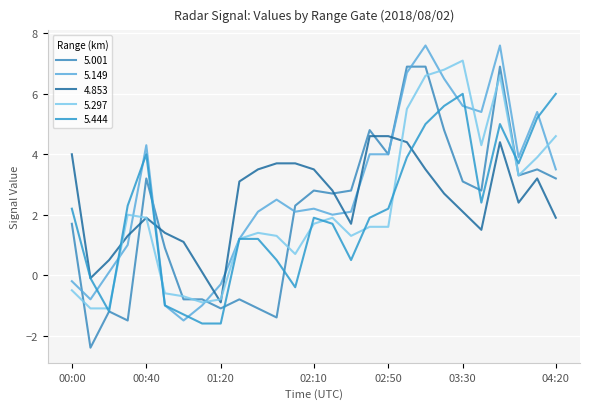

Which series has the largest range (max minus min)?

5.001